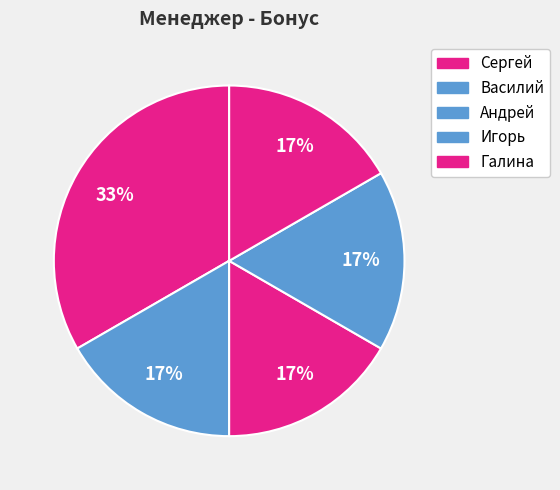

To the nearest percent, what is the difference between the Сергей and Галина slice percentages?

17%